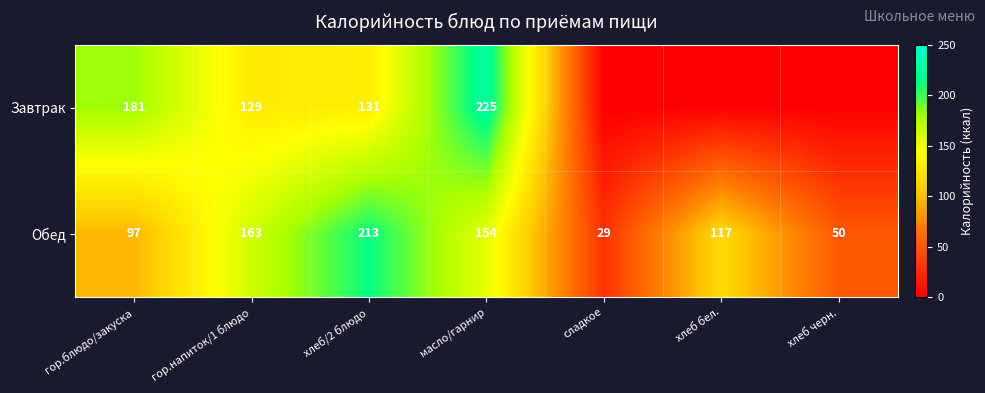

What is the difference between the maximum and second lowest values in the Обед series?

163